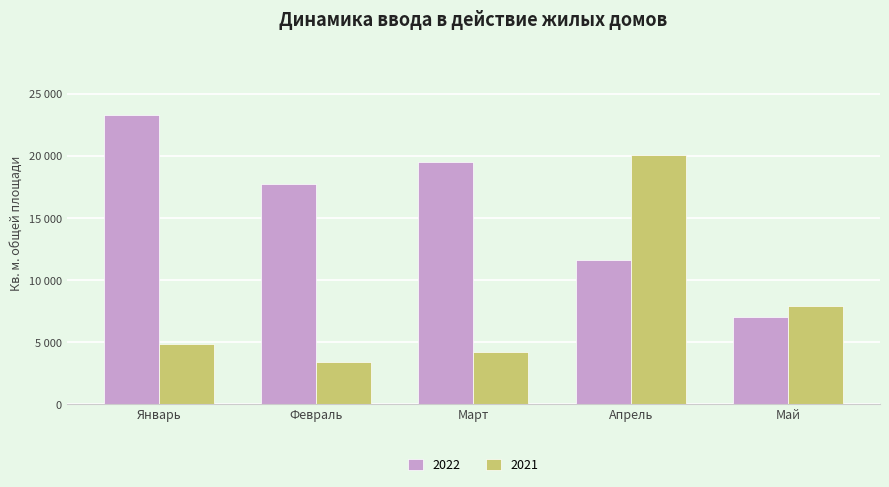

List the series in order of their peak value, highest first.

2022, 2021